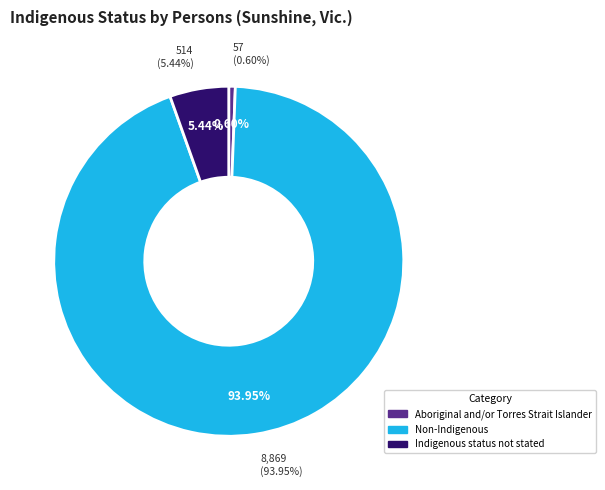

To the nearest percent, what is the difference between the largest and smallest slice percentages?

93%